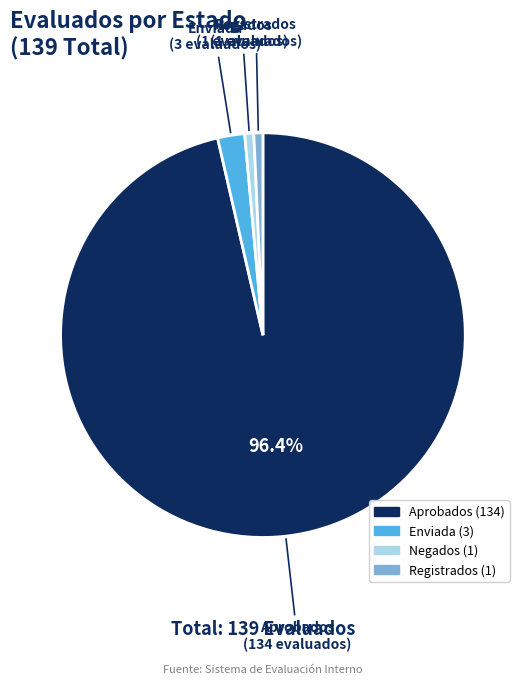

Is there a majority slice in this chart?

Yes